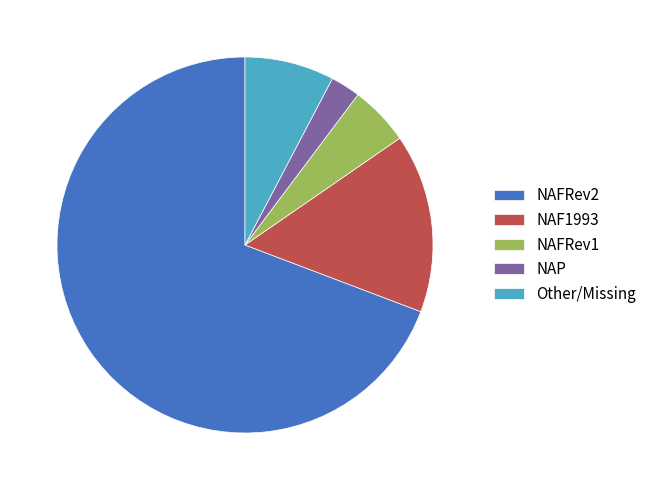

How many segments does this pie chart have?

5